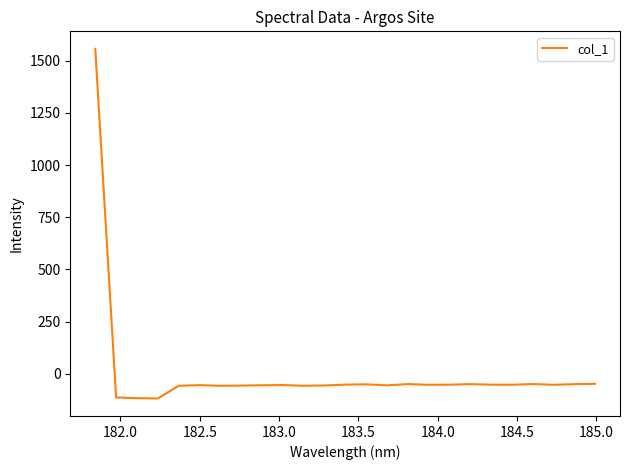

What is the greatest value displayed?

1556.2